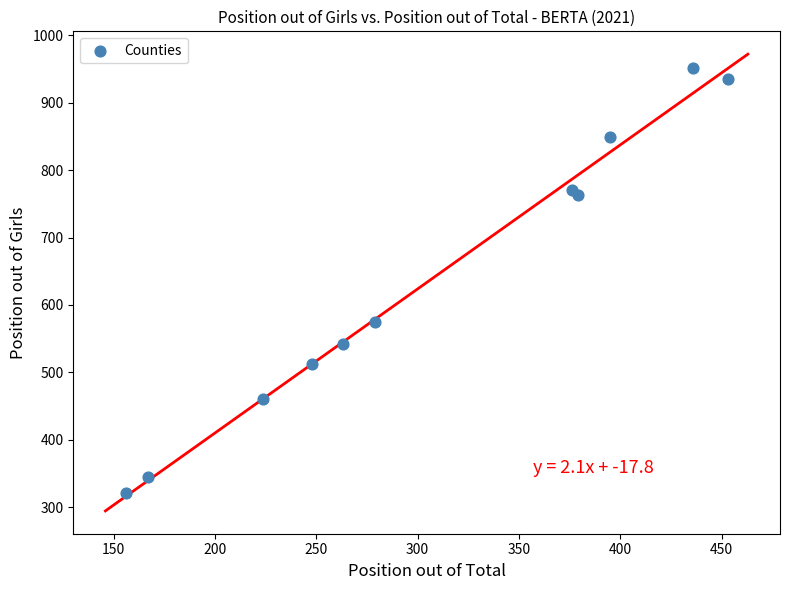

What Y value in the scatter plot is closest to 636?

574